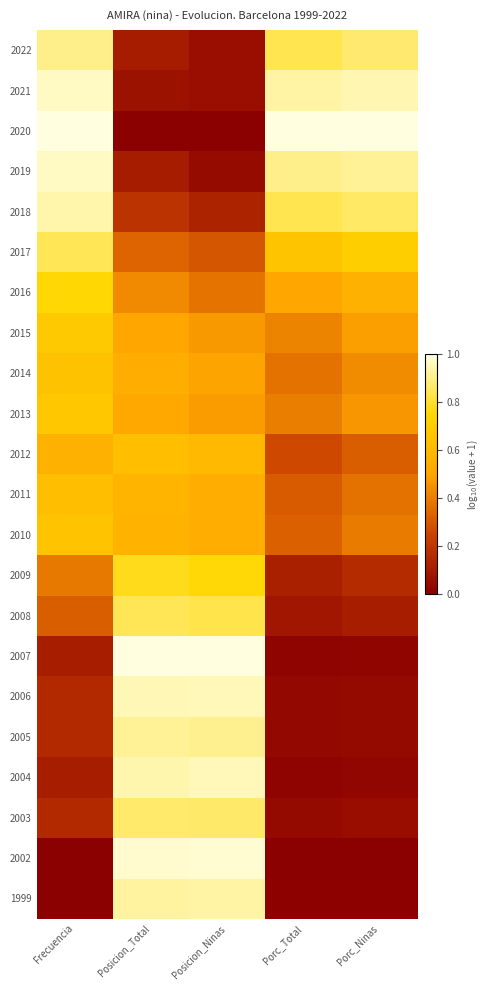

What is the total value across all series at Posicion_Ninas?

12.3